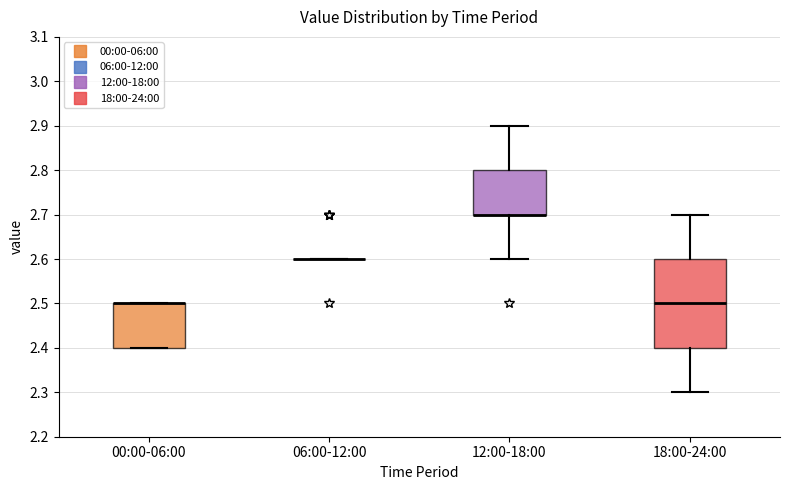

Reading left to right, transcribe this box plot: for each box, give where its median line is, the range the box spans, and where its two whiskers end, as read against the y-axis. The values are not printed on the chart, so give them approximately, as read against the axis.

00:00-06:00: median 2.5 (drawn on the box's upper edge), box 2.4 to 2.5, whiskers 2.4 to 2.5
06:00-12:00: box collapsed to a line at 2.6, whiskers 2.6 to 2.6
12:00-18:00: median 2.7 (drawn on the box's lower edge), box 2.7 to 2.8, whiskers 2.6 to 2.9
18:00-24:00: median 2.5, box 2.4 to 2.6, whiskers 2.3 to 2.7